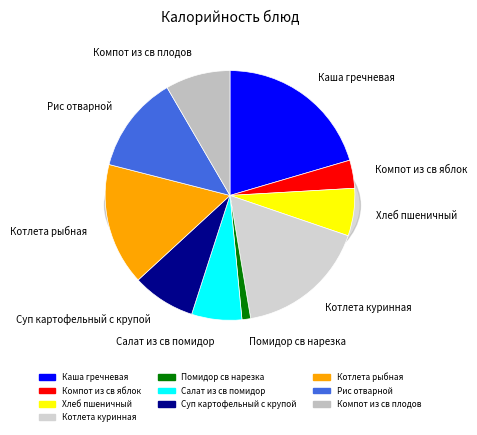

How many slices are in this pie chart?

10